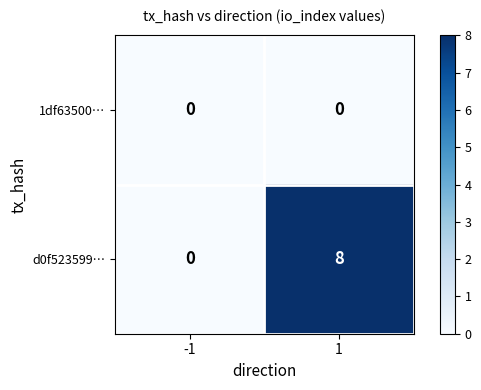

How many values in d0f523599… are above zero?

1